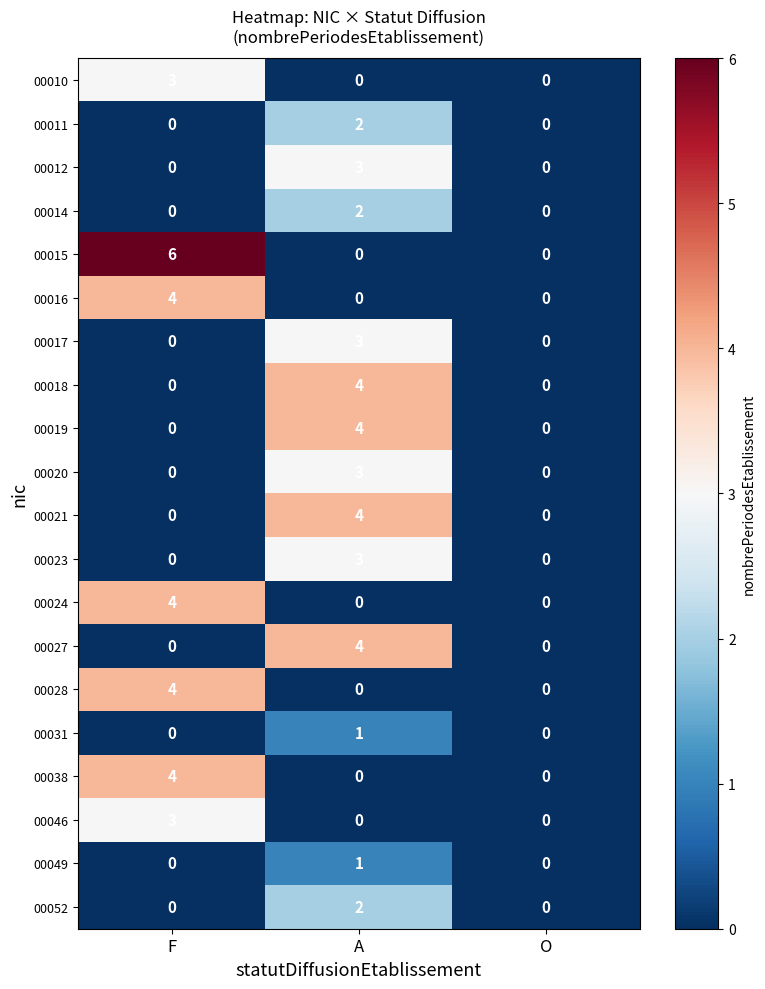

Between F and O, which series saw the biggest shift?

00015